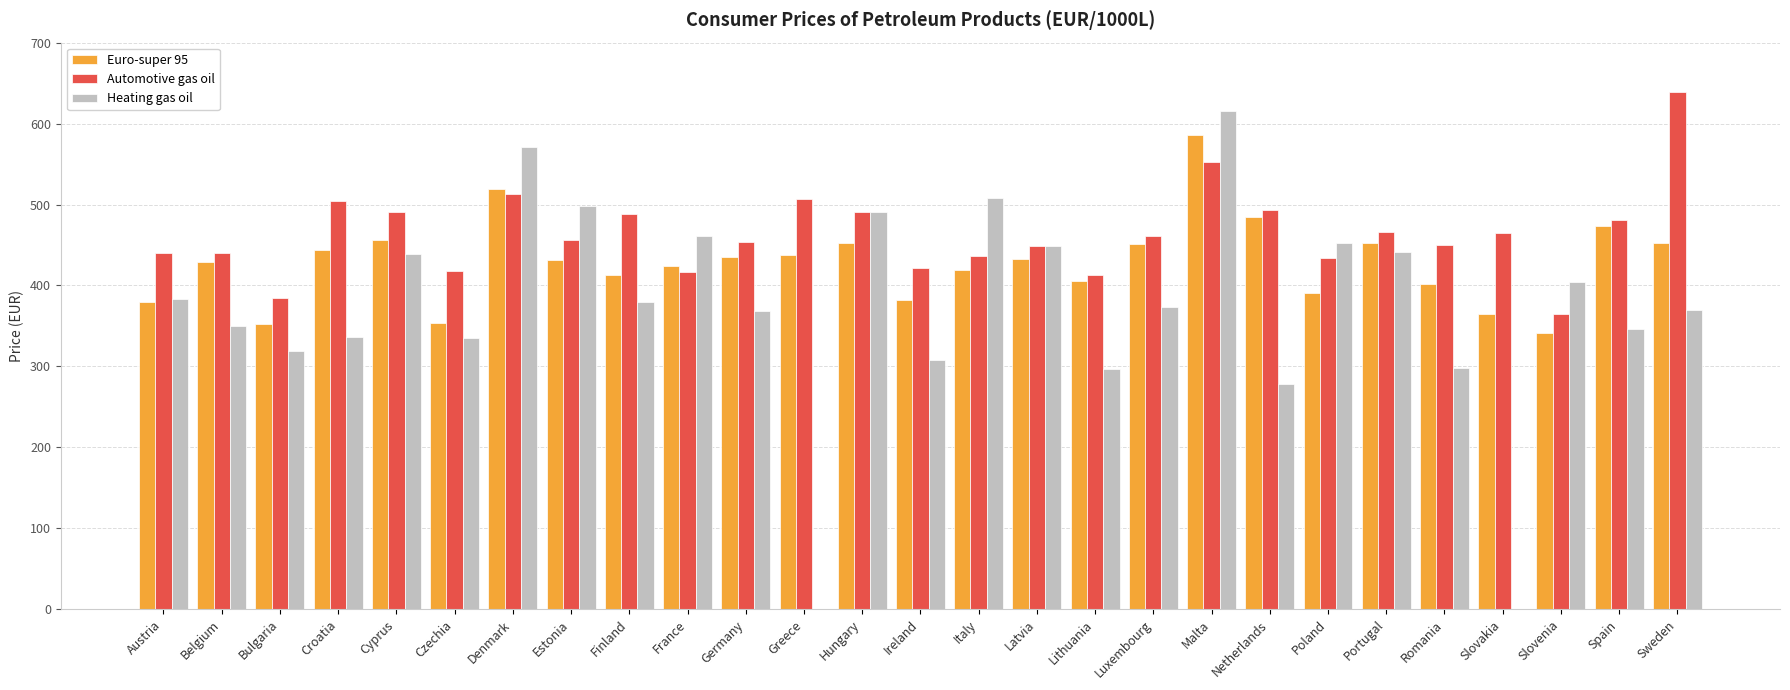

How many groups of bars are there?

27